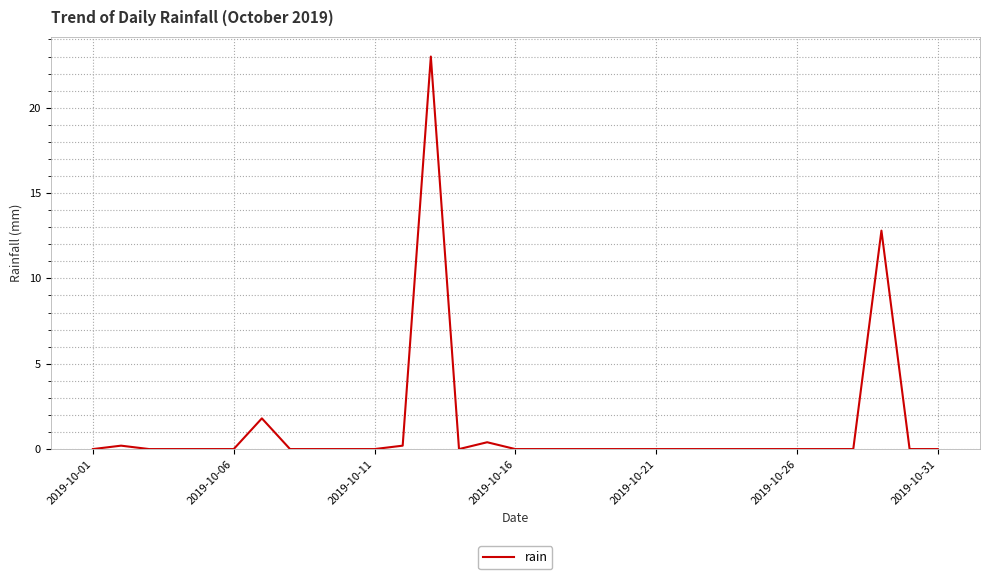

Does the chart have visible grid lines?

Yes